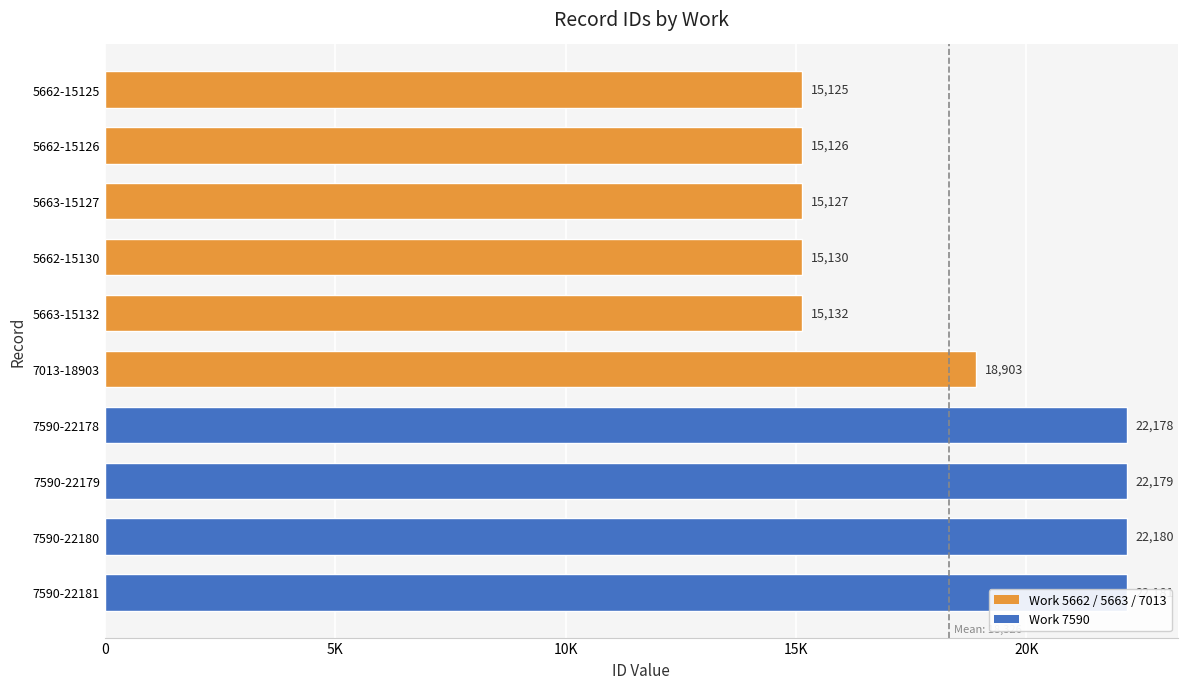

Are the bars horizontal?

Yes